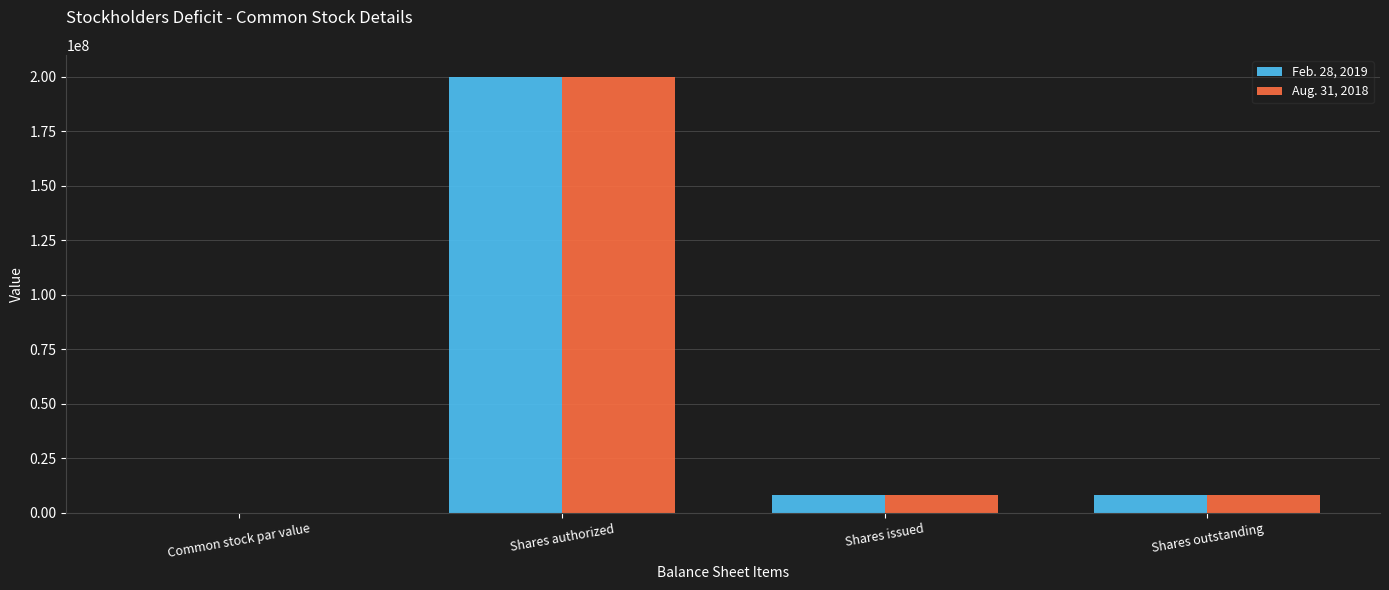

Is it true that Feb. 28, 2019 equals 8237618.0 at Shares outstanding?

True